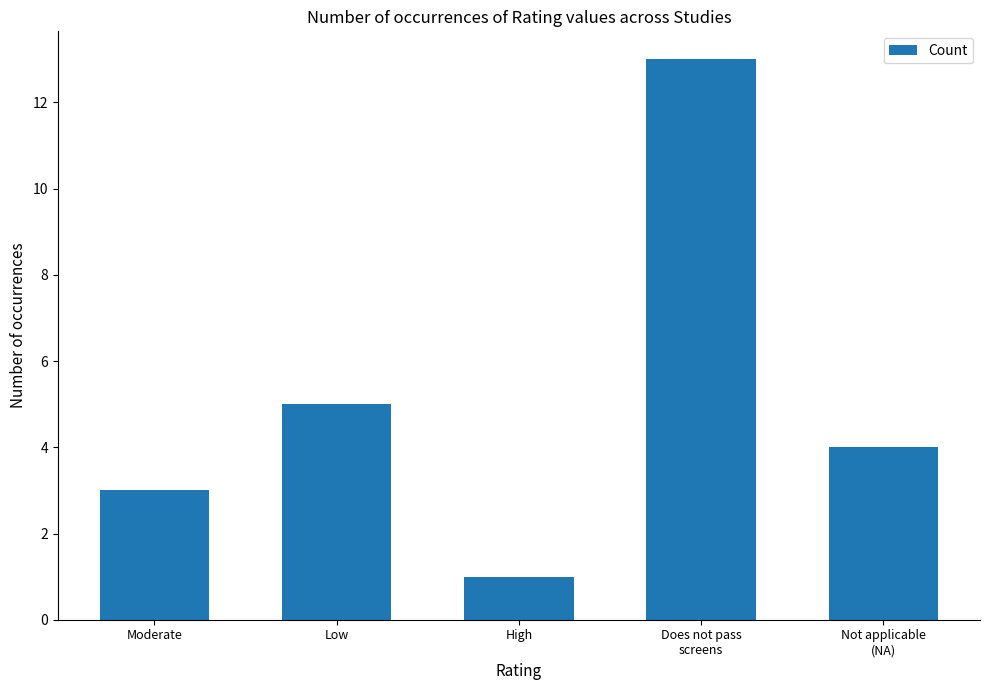

What is the smallest value displayed?

1